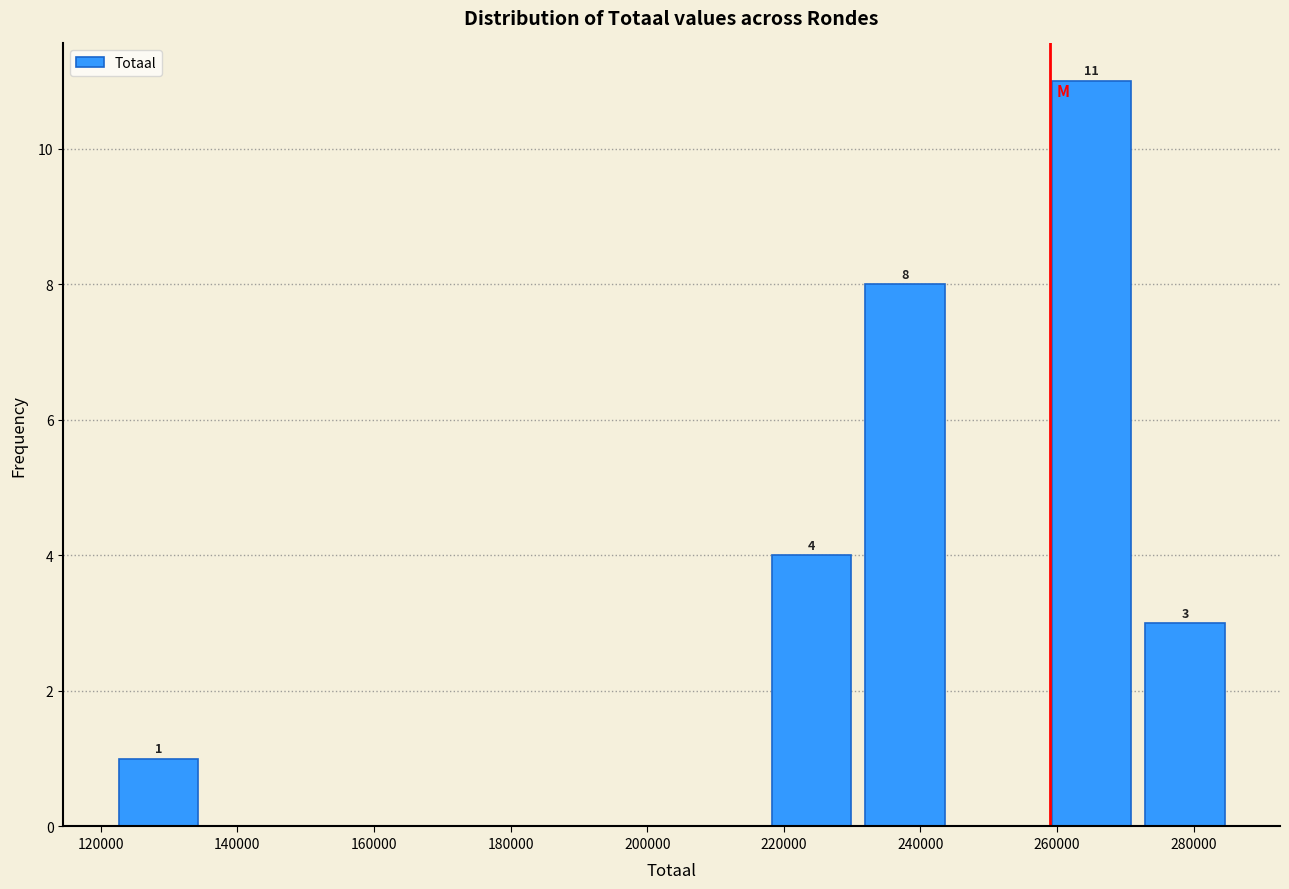

Over which range of the x-axis is the bar tallest?

258000 to 272000